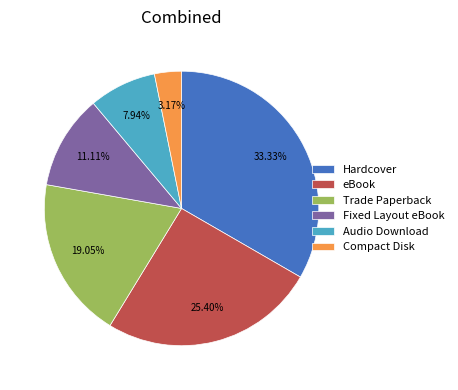

What is the ratio of the value at Trade Paperback to the value at Hardcover?

0.6